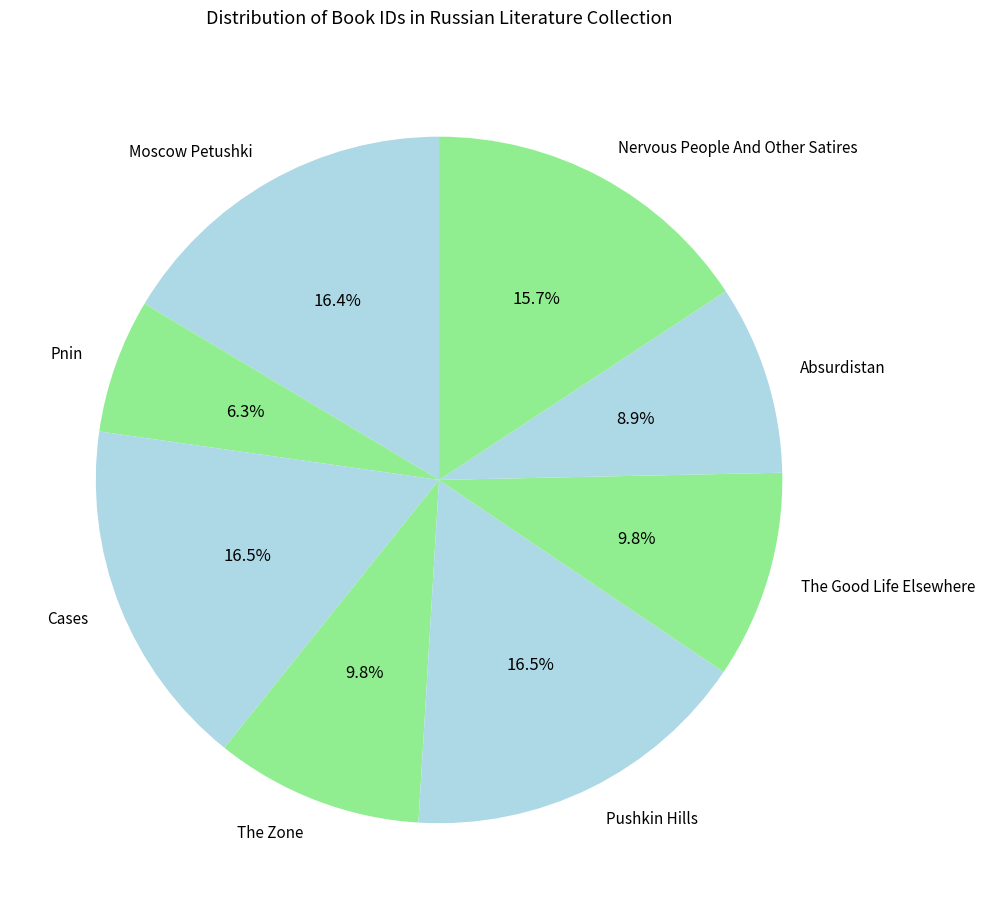

Does any single category account for the majority?

No